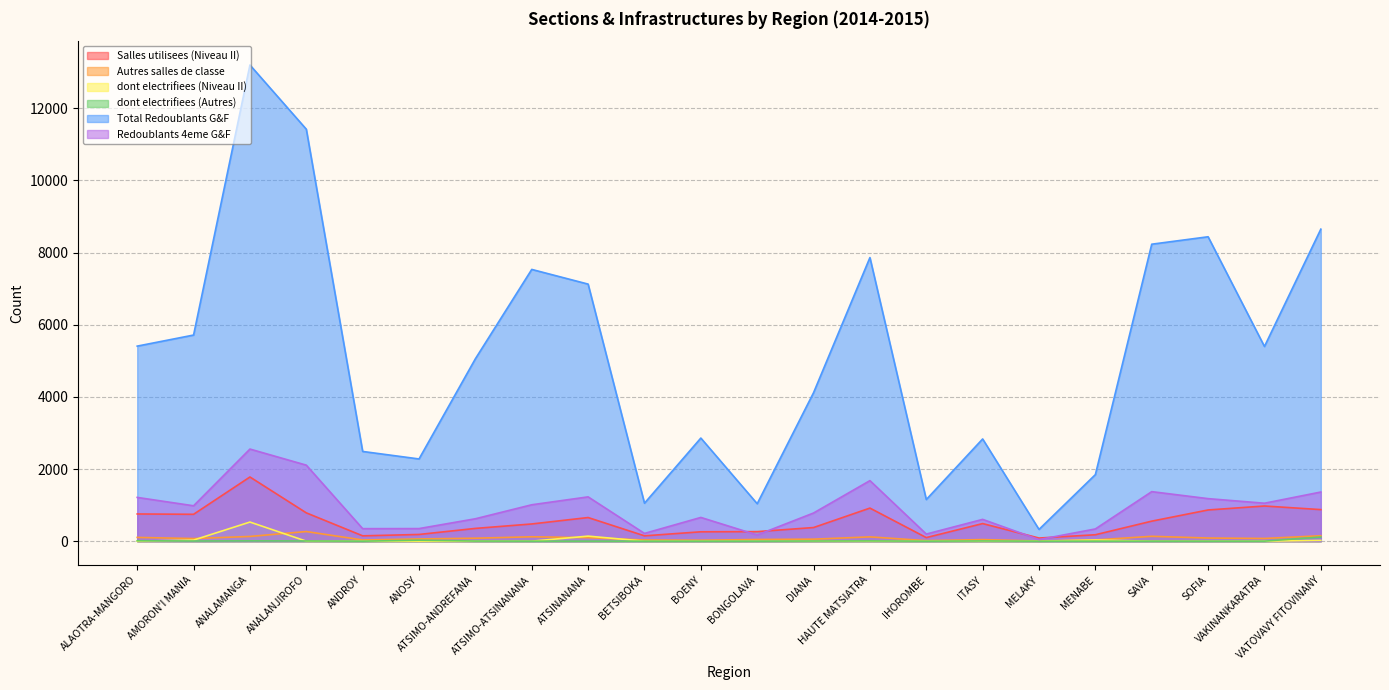

Between ANALAMANGA and SAVA, which series saw the biggest shift?

Total Redoublants G&F